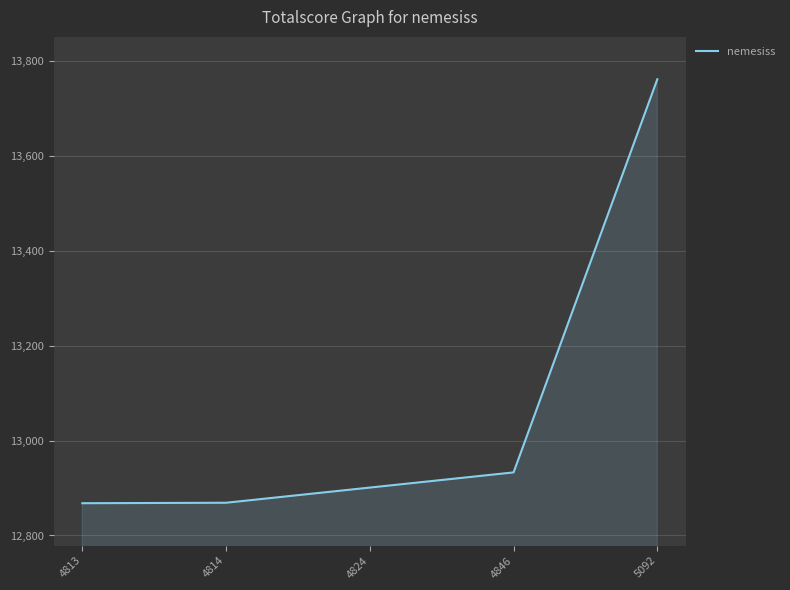

What is the smallest value displayed?

12868